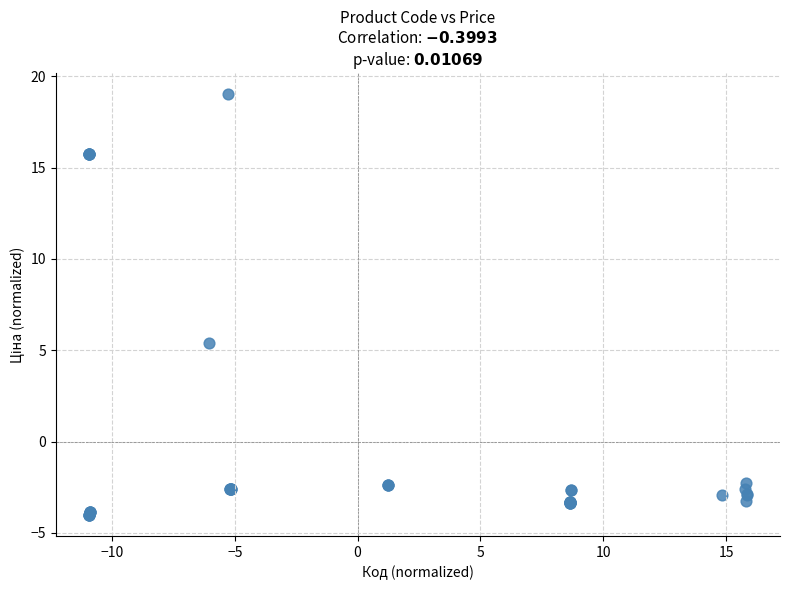

What Y value in the scatter plot is closest to 7?

5.4